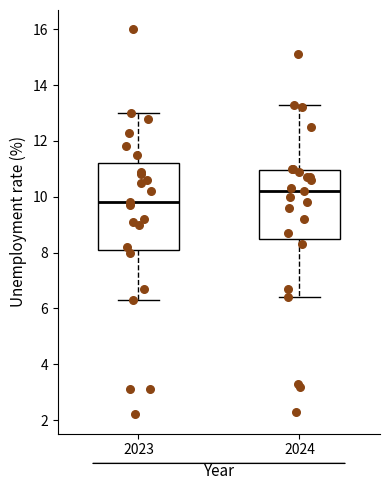

Reading left to right, read every box against the y-axis: the position of its median line, the range the box covers, and the ends of its whiskers. The values are not printed on the chart, so give them approximately, as read against the axis.

2023: median 9.8, box 8.2 to 11.2, whiskers 6.4 to 13.0
2024: median 10.2, box 8.6 to 11.0, whiskers 6.4 to 13.4